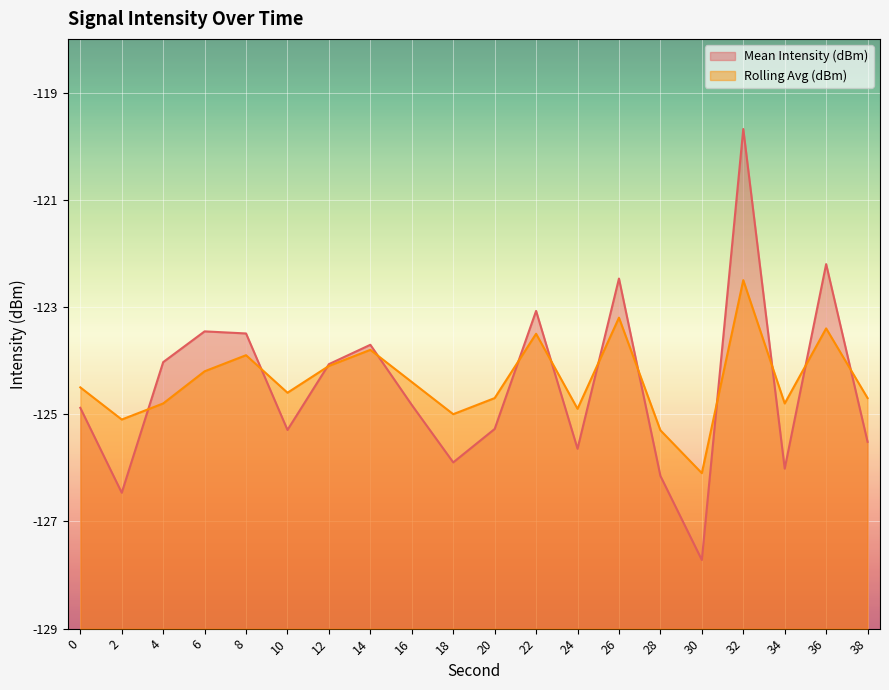

Reading right to left, list all the values displayed in this chart.

Mean Intensity (dBm): -125.5	-122.2	-126.0	-119.7	-127.7	-126.2	-122.5	-125.6	-123.1	-125.3	-125.9	-124.8	-123.7	-124.1	-125.3	-123.5	-123.5	-124.0	-126.5	-124.9
Rolling Avg (dBm): -124.7	-123.4	-124.8	-122.5	-126.1	-125.3	-123.2	-124.9	-123.5	-124.7	-125.0	-124.4	-123.8	-124.1	-124.6	-123.9	-124.2	-124.8	-125.1	-124.5